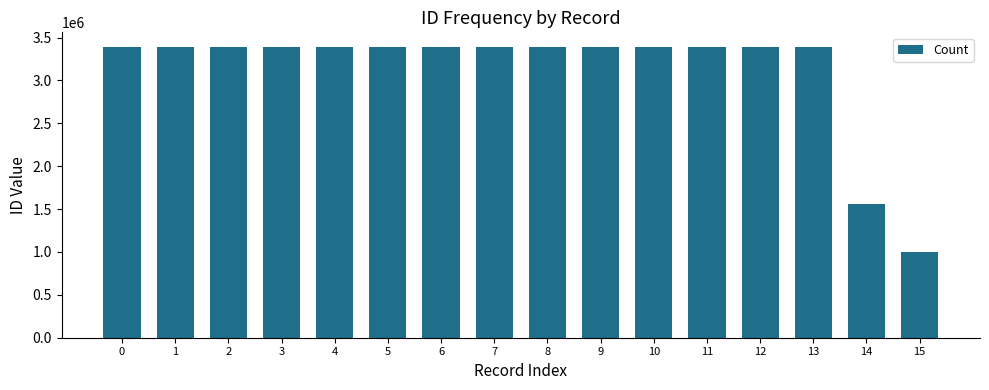

True or false: the data shows 981965 at 11.

False